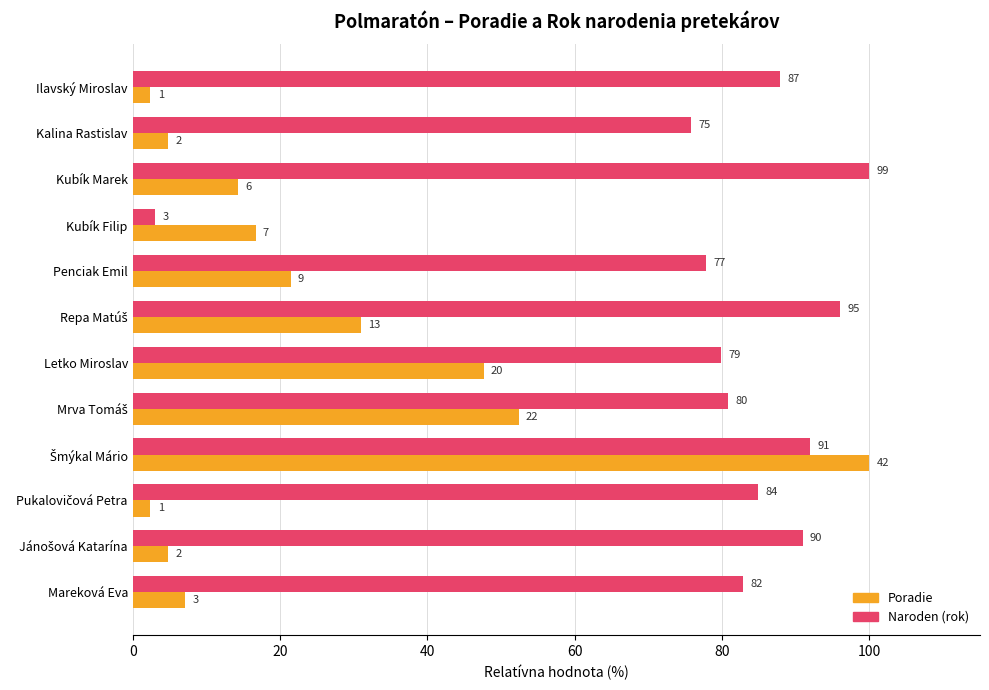

What are all the series names shown in the legend?

Poradie, Naroden (rok)